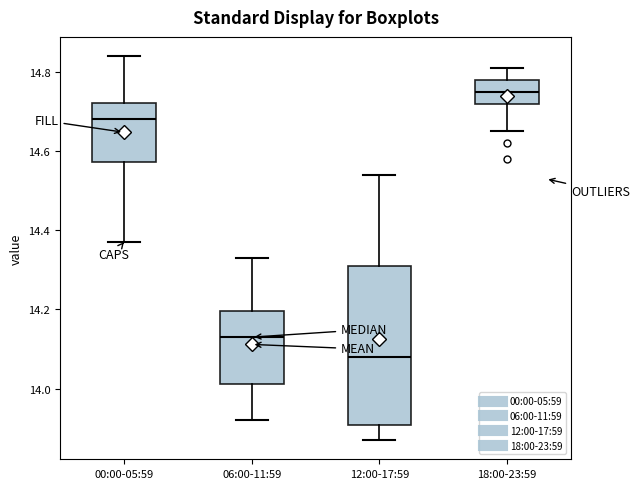

Reading left to right, transcribe this box plot: for each box, give where its median line is, the range the box spans, and where its two whiskers end, as read against the y-axis. The values are not printed on the chart, so give them approximately, as read against the axis.

00:00-05:59: median 14.68, box 14.58 to 14.72, whiskers 14.38 to 14.84
06:00-11:59: median 14.14, box 14.02 to 14.20, whiskers 13.92 to 14.34
12:00-17:59: median 14.08, box 13.90 to 14.32, whiskers 13.88 to 14.54
18:00-23:59: median 14.76, box 14.72 to 14.78, whiskers 14.66 to 14.82